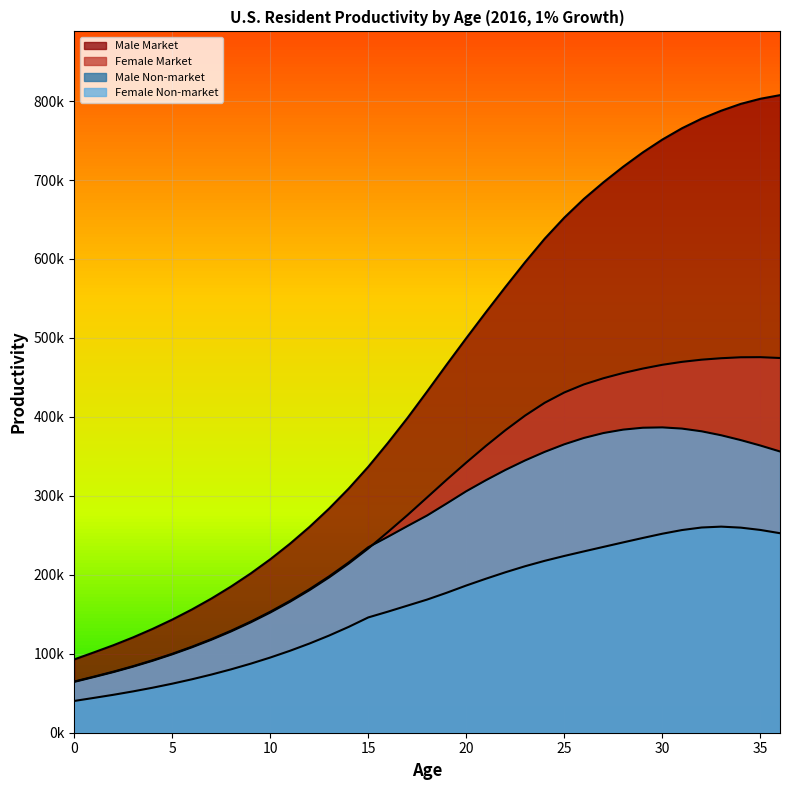

In Male Non-market, how many points are higher than both neighbors (excluding endpoints)?

1